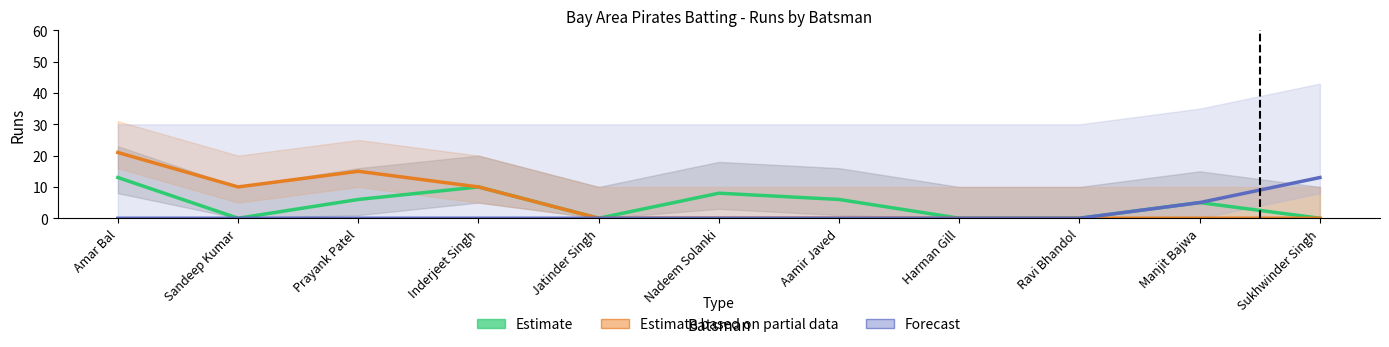

List the labels in order of Estimate value, smallest first.

Sandeep Kumar, Jatinder Singh, Harman Gill, Ravi Bhandol, Sukhwinder Singh, Manjit Bajwa, Prayank Patel, Aamir Javed, Nadeem Solanki, Inderjeet Singh, Amar Bal